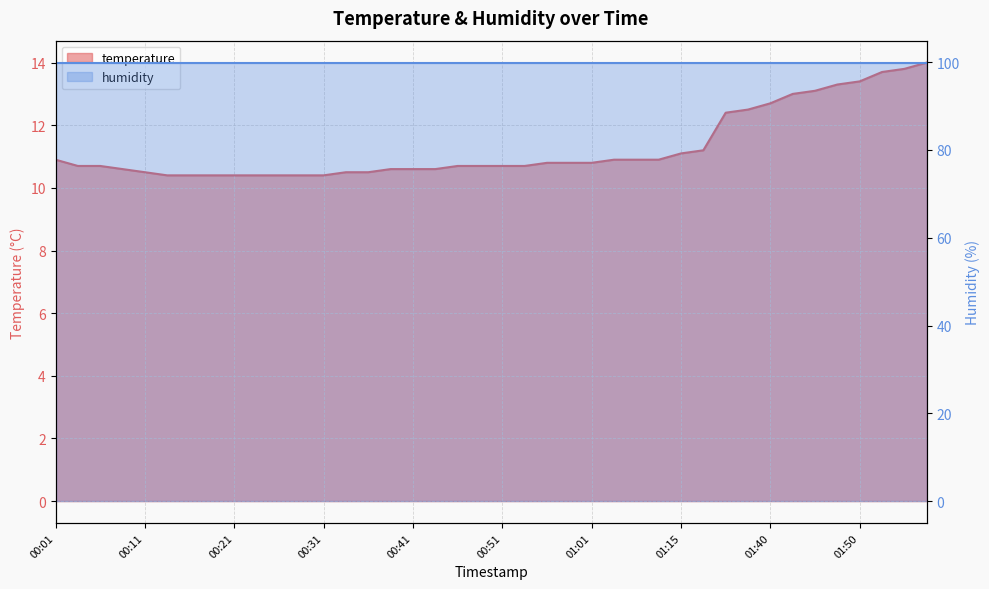

Count the number of categories in the chart.

40